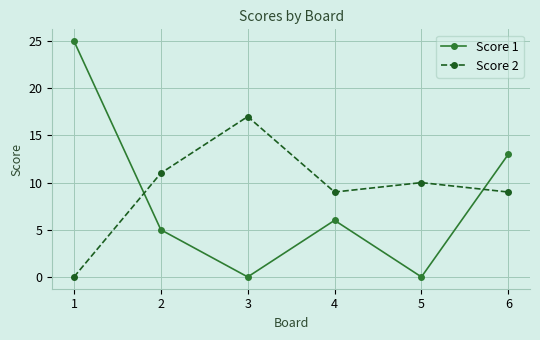

Reading left to right, list all the values displayed in this chart.

Score 1: 25	5	0	6	0	13
Score 2: 0	11	17	9	10	9